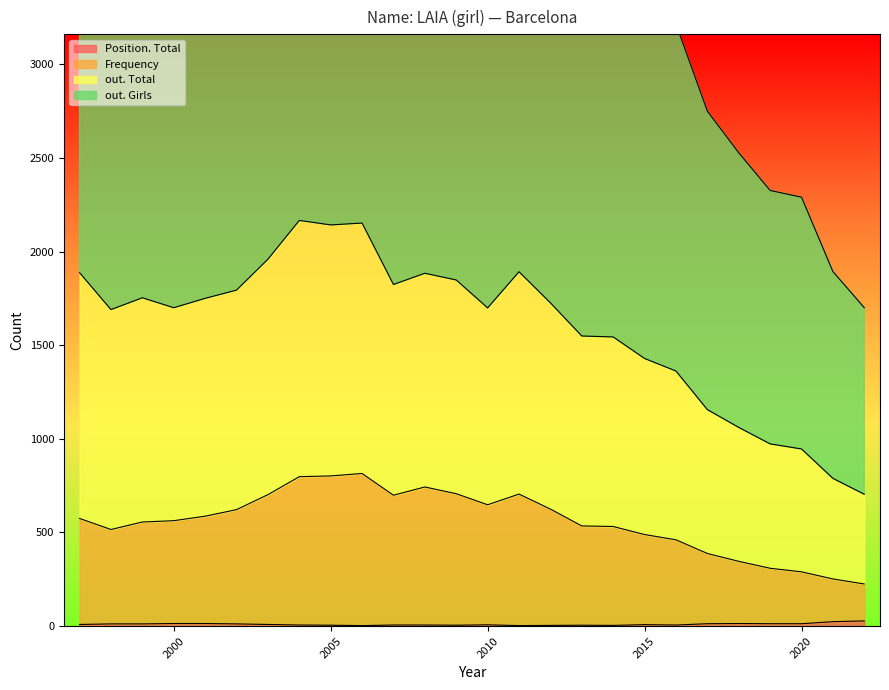

Between 2019 and 2002, which series saw the biggest shift?

out. Girls